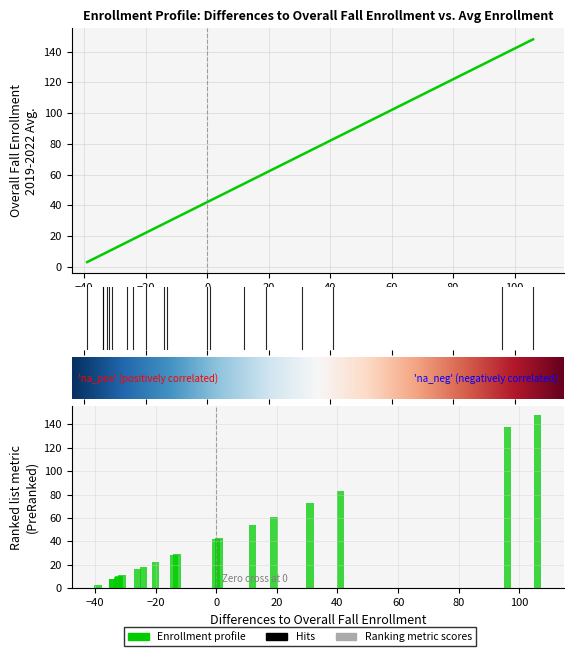

How many bars are there in total?

19